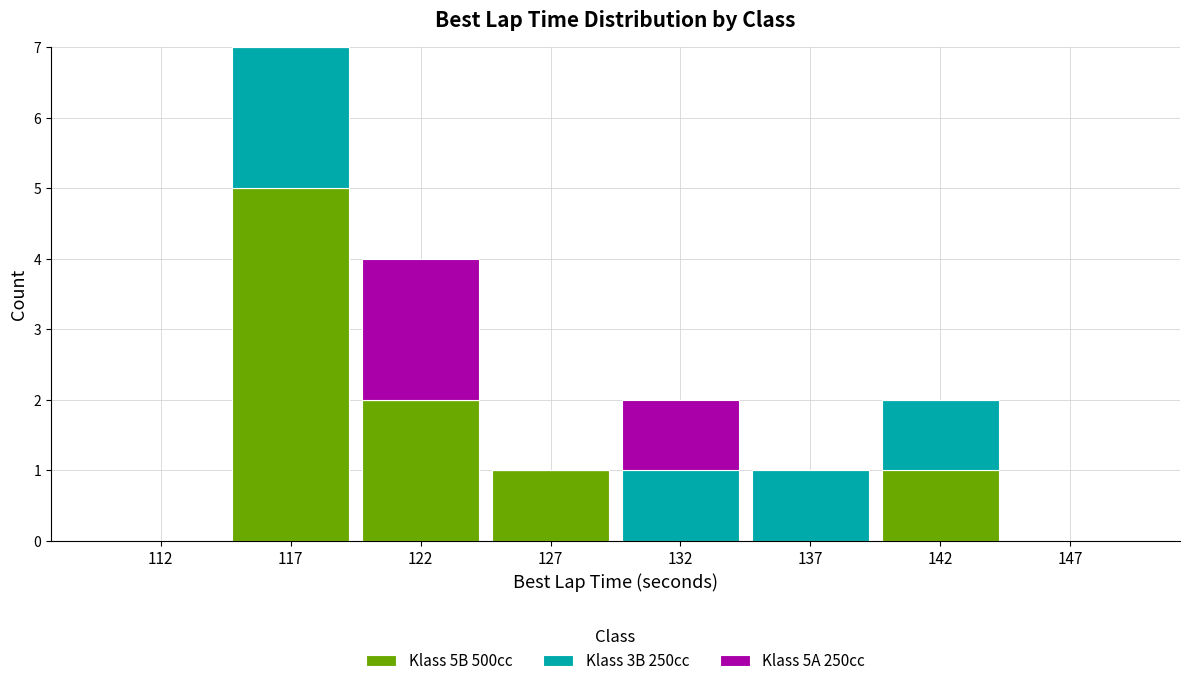

Reading left to right, transcribe the values for Klass 5B 500cc.

112=0	117=5	122=2	127=1	132=0	137=0	142=1	147=0